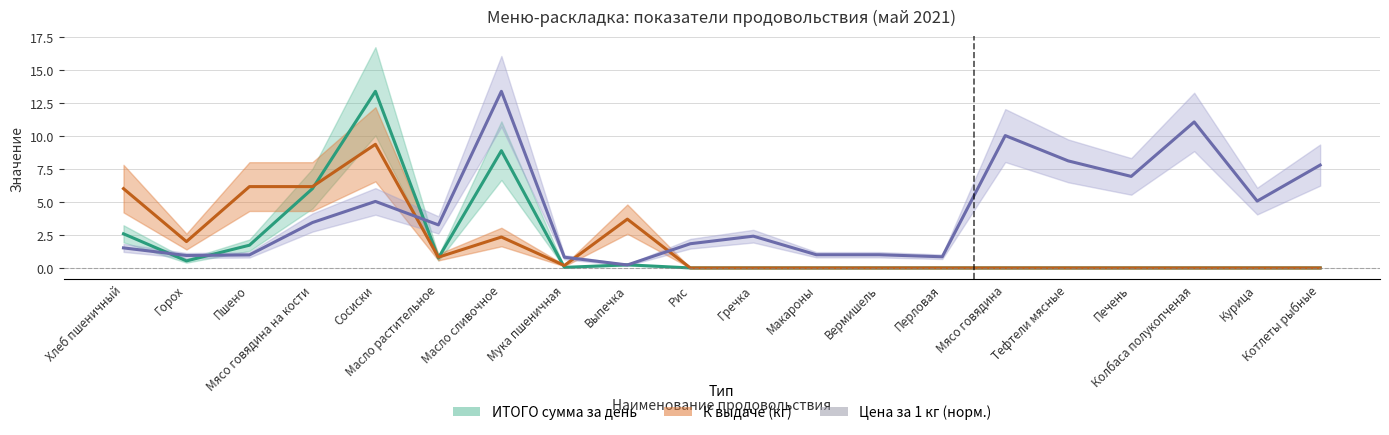

The value of Цена за 1 кг at Перловая is 1.1. True or false?

False